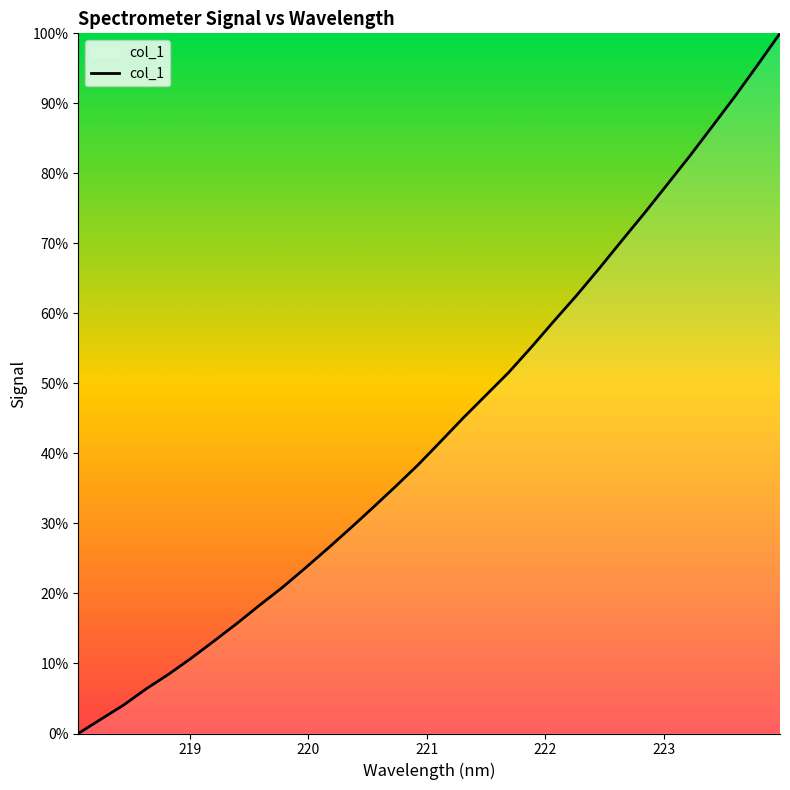

What is the greatest value displayed?

100.0